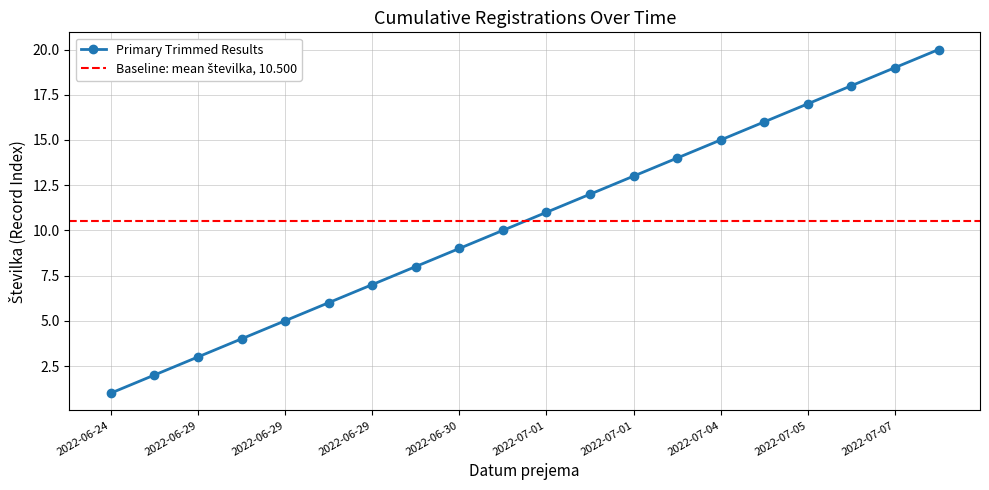

Count the number of data series in this chart.

1